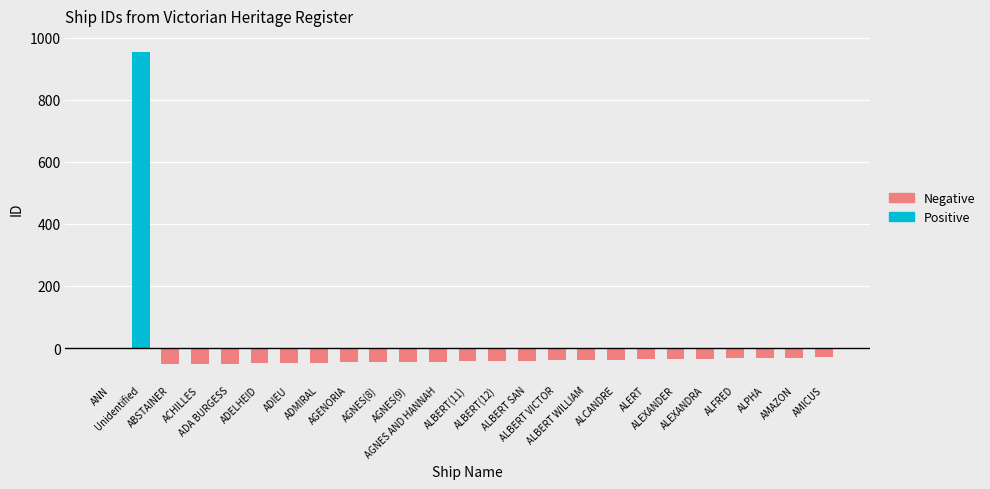

The value at ALBERT SAN is -8.2. True or false?

False